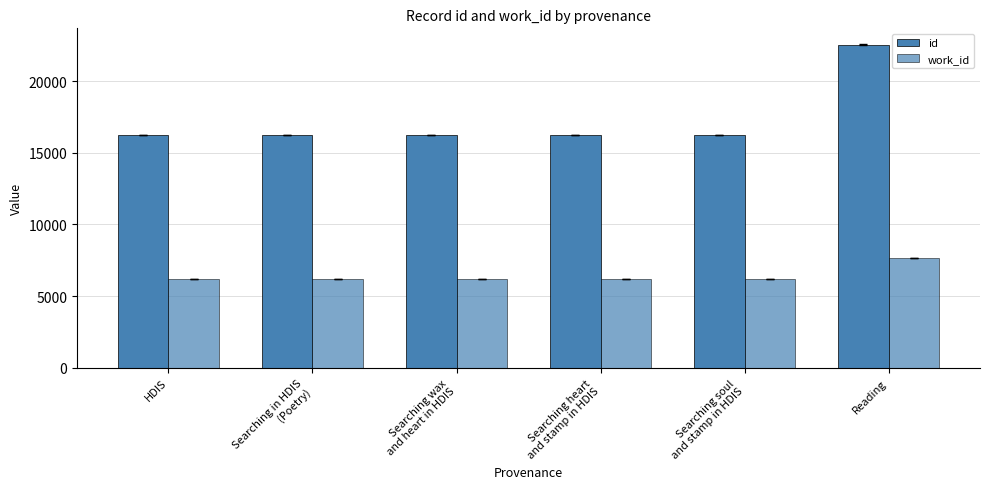

Reading left to right, what are all the values shown in this chart?

id: HDIS=16256.7	Searching in HDIS
(Poetry)=16265.0	Searching wax
and heart in HDIS=16268.0	Searching heart
and stamp in HDIS=16269.0	Searching soul
and stamp in HDIS=16270.0	Reading=22560.3
work_id: HDIS=6163.0	Searching in HDIS
(Poetry)=6163.0	Searching wax
and heart in HDIS=6163.0	Searching heart
and stamp in HDIS=6163.0	Searching soul
and stamp in HDIS=6163.0	Reading=7650.0